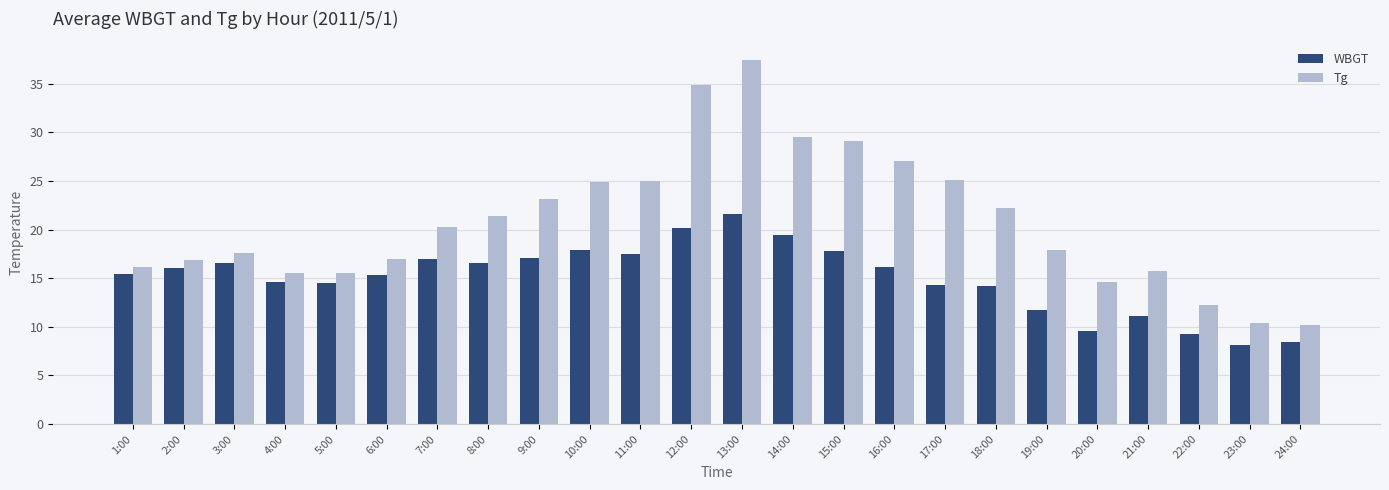

Is it true that Tg equals 22.2 at 18:00?

True